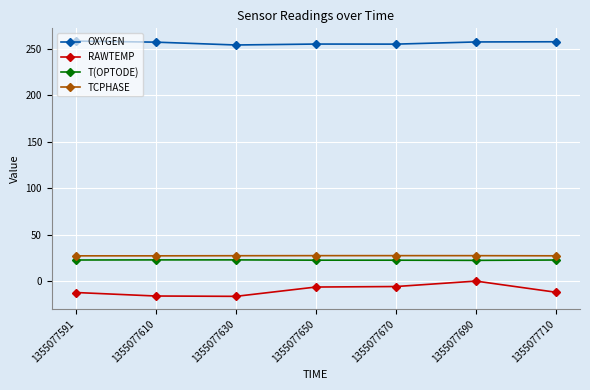

At 1355077610, list the series in order from largest to smallest.

OXYGEN, TCPHASE, T(OPTODE), RAWTEMP